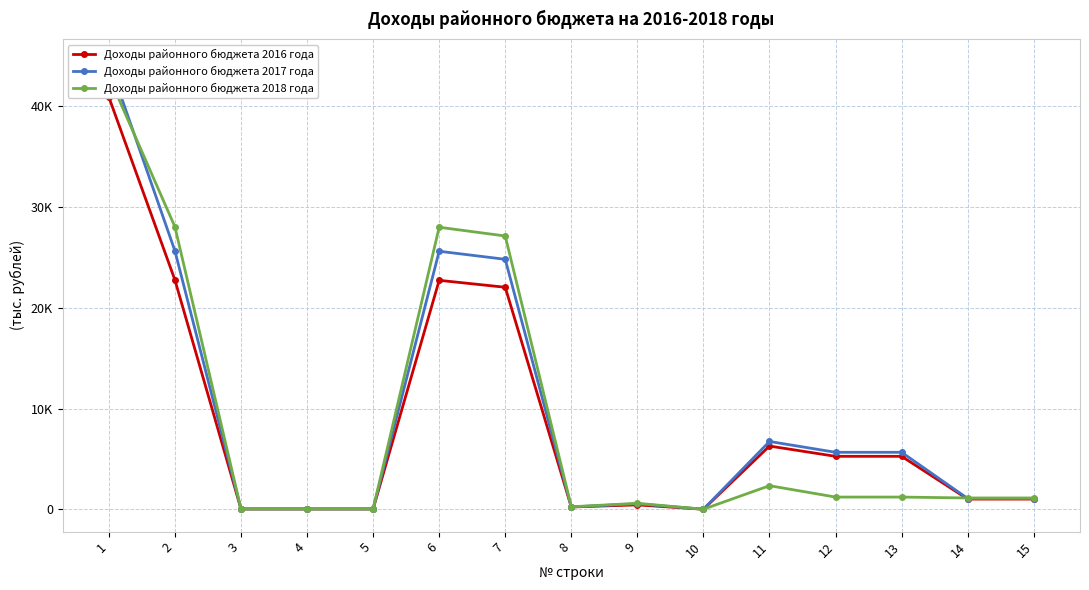

True or false: Доходы районного бюджета 2018 года and Доходы районного бюджета 2016 года cross at least once.

True